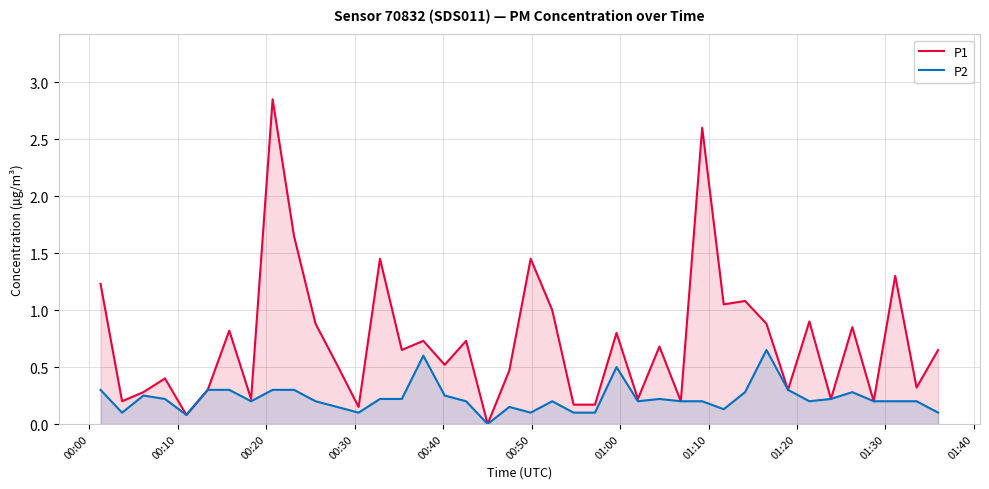

Which series has the largest total across all categories?

P1